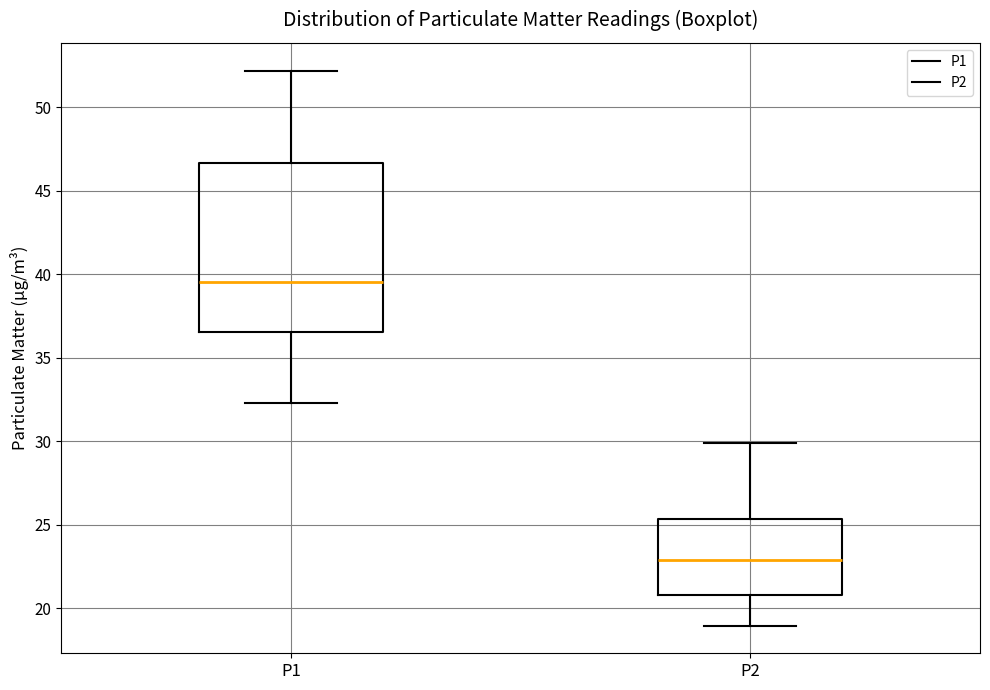

Reading left to right, transcribe this box plot: for each box, give where its median line is, the range the box spans, and where its two whiskers end, as read against the y-axis. The values are not printed on the chart, so give them approximately, as read against the axis.

P1: median 39.5, box 36.5 to 46.5, whiskers 32.5 to 52.0
P2: median 23.0, box 21.0 to 25.5, whiskers 19.0 to 30.0